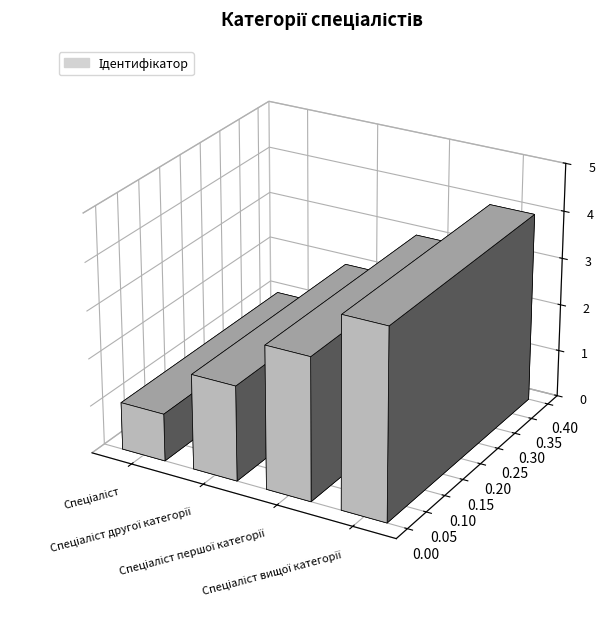

What is the label of the 2nd bar from the right?

Спеціаліст першої категорії